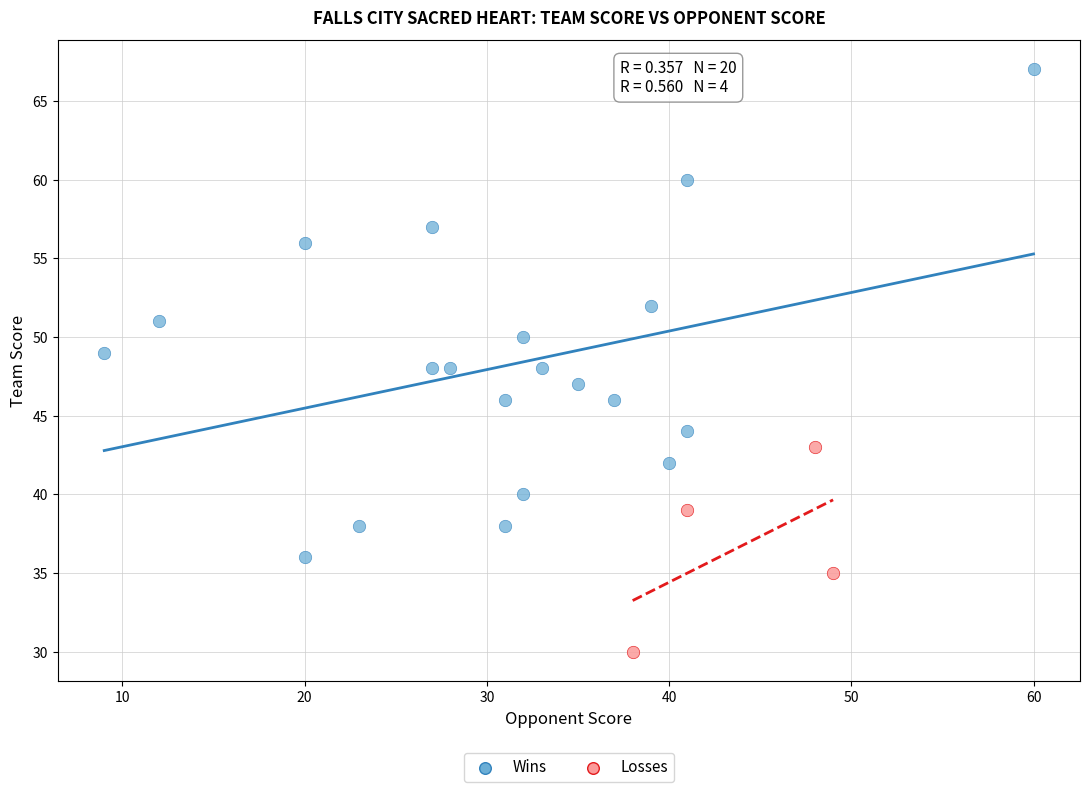

What are all the series names shown in the legend?

Wins, Losses